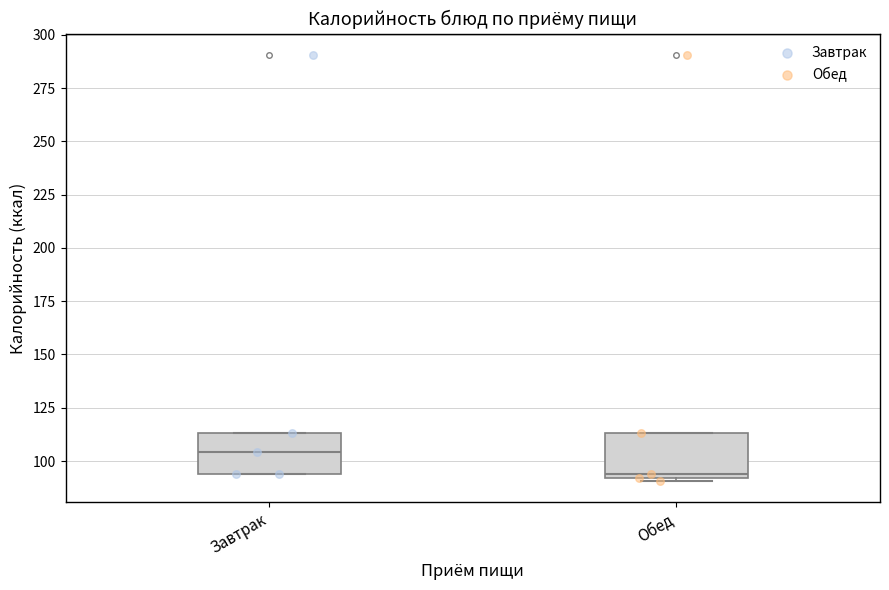

Reading left to right, transcribe this box plot: for each box, give where its median line is, the range the box spans, and where its two whiskers end, as read against the y-axis. The values are not printed on the chart, so give them approximately, as read against the axis.

Завтрак: median 105, box 95 to 115, whiskers 95 to 115
Обед: median 95, box 90 to 115, whiskers 90 (just below the box's lower edge) to 115